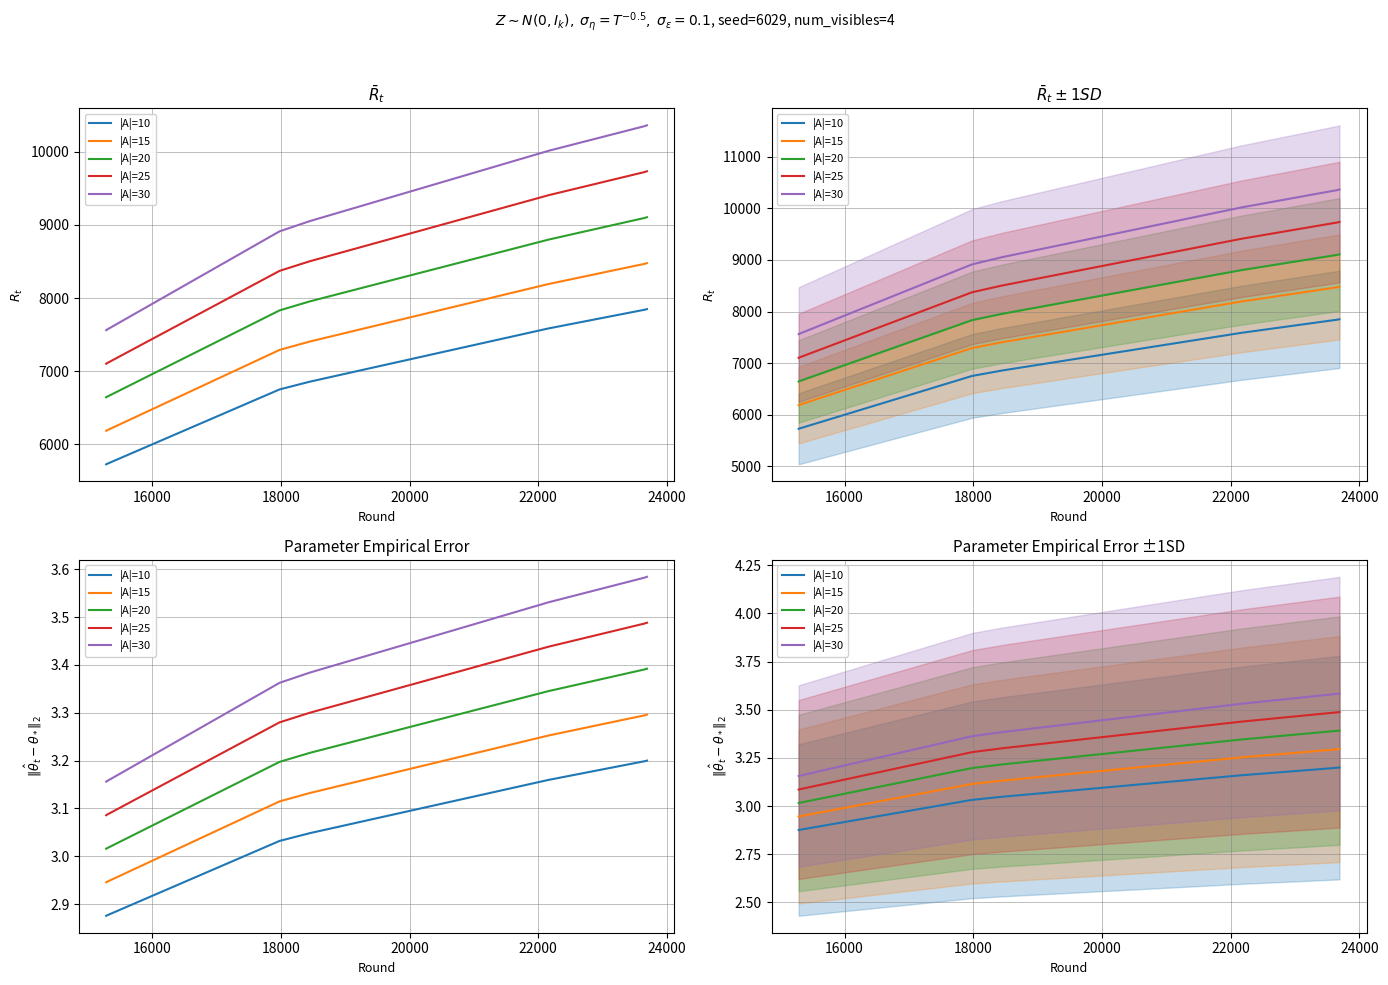

List the series in order of their overall mean, highest first.

|A|=30, |A|=25, |A|=20, |A|=15, |A|=10